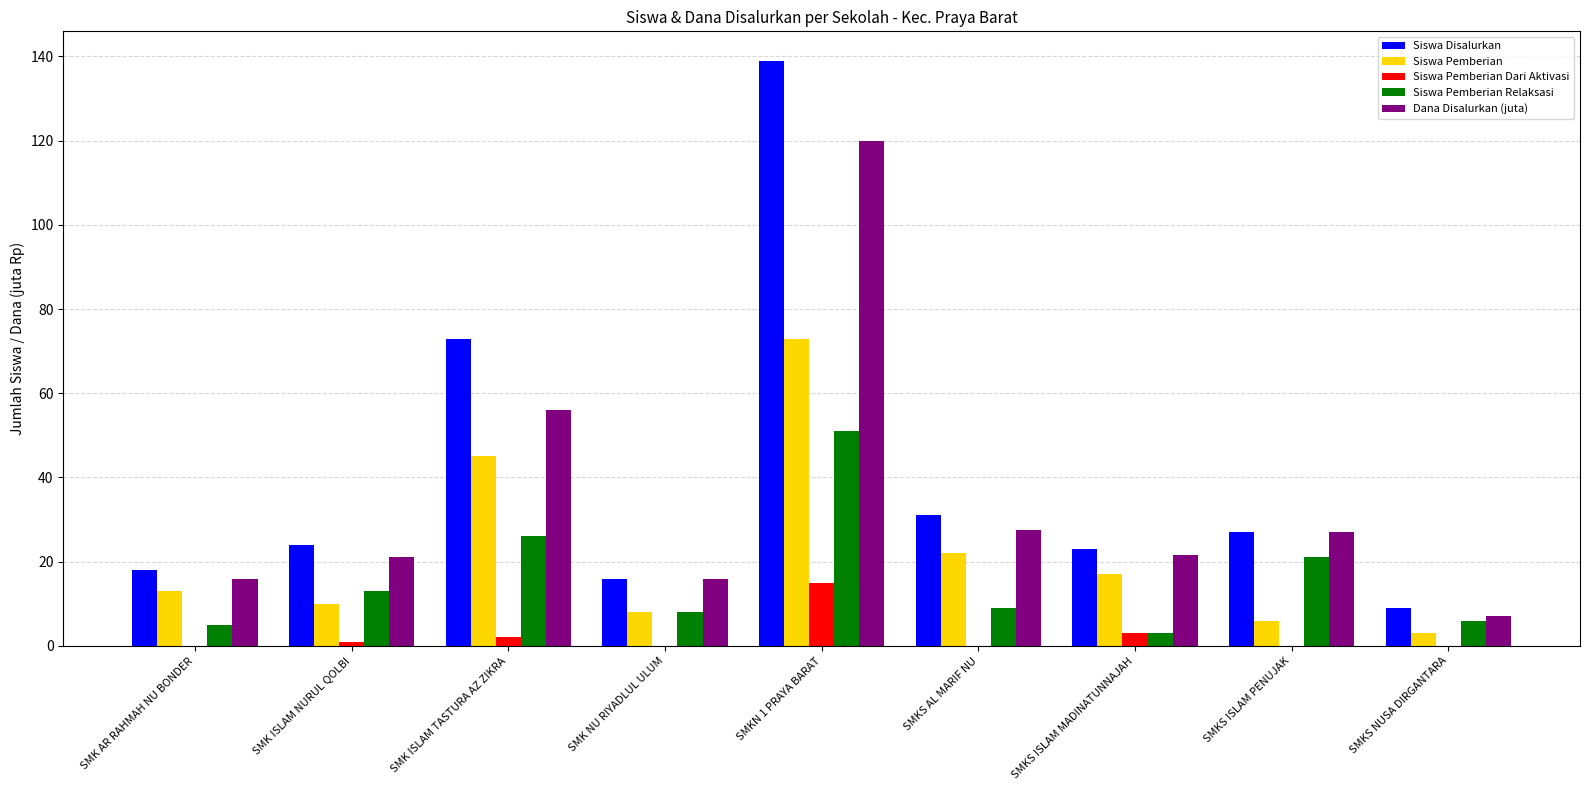

Which series changed the most between SMK ISLAM NURUL QOLBI and SMKS NUSA DIRGANTARA?

Siswa Disalurkan